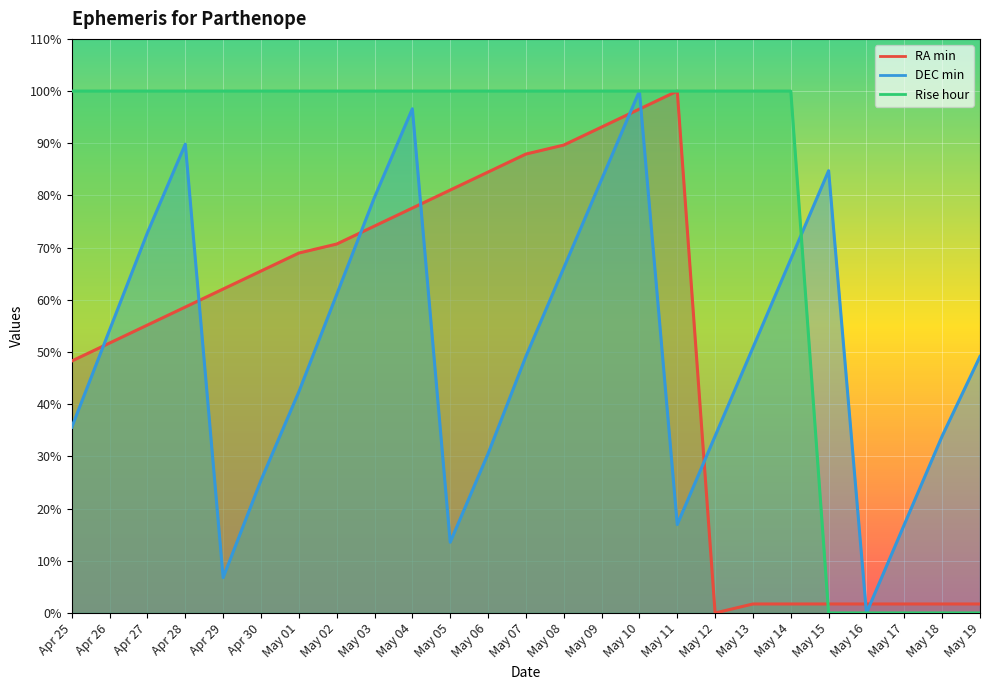

Is the value of Rise hour at May 06 greater than the value of RA min at May 03?

Yes